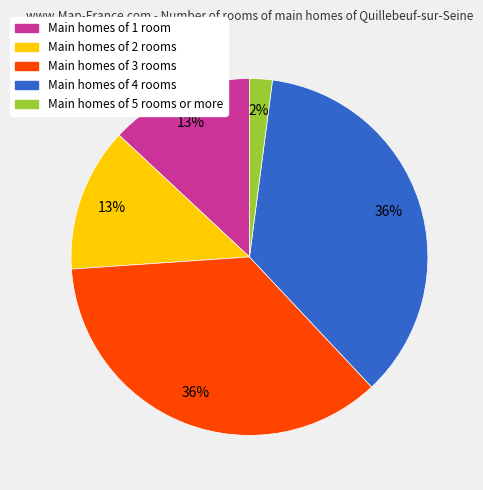

How many slices are in this pie chart?

5